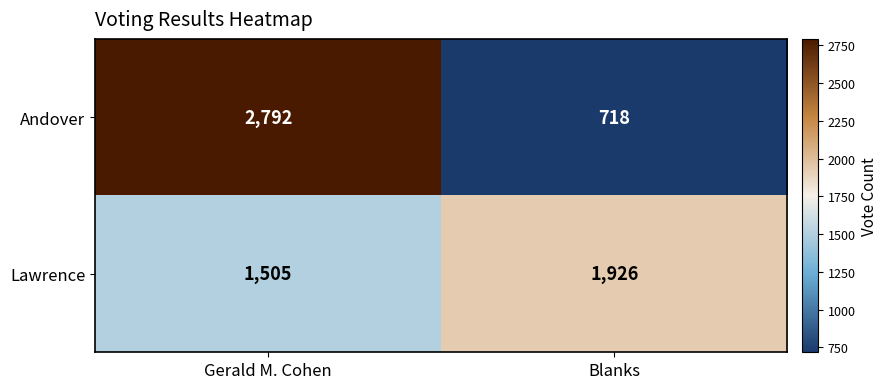

What is the average value of the Lawrence series?

1716